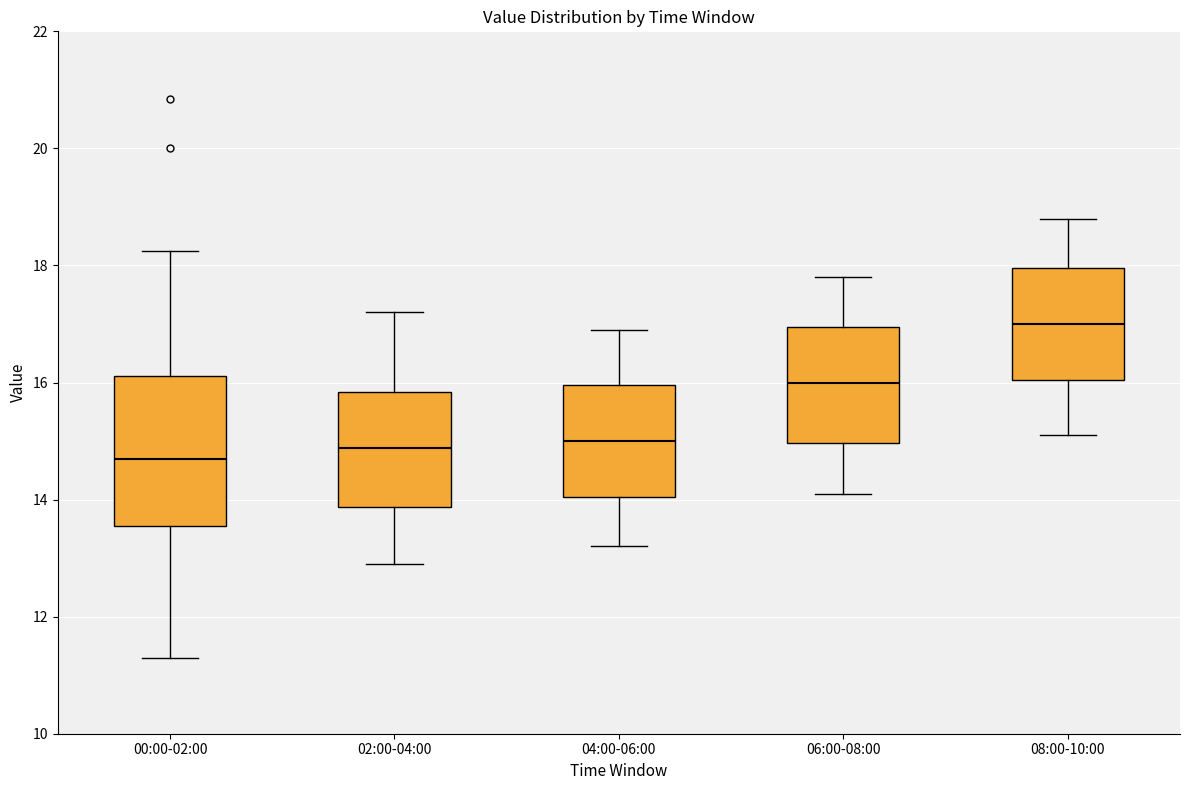

Comparing the boxes themselves (not the whiskers), which one is the tallest?

00:00-02:00